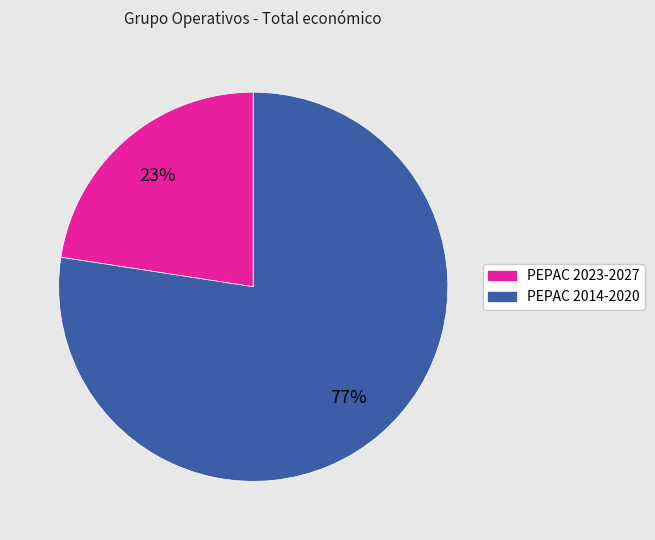

Is there any slice that represents more than half of the pie?

Yes